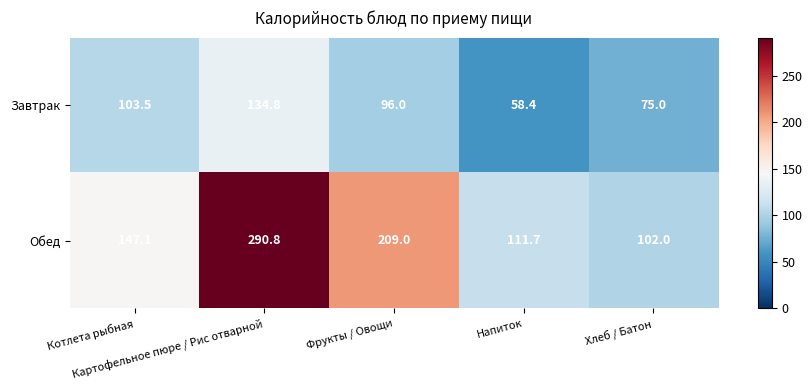

List the series in order of their peak value, lowest first.

Завтрак, Обед